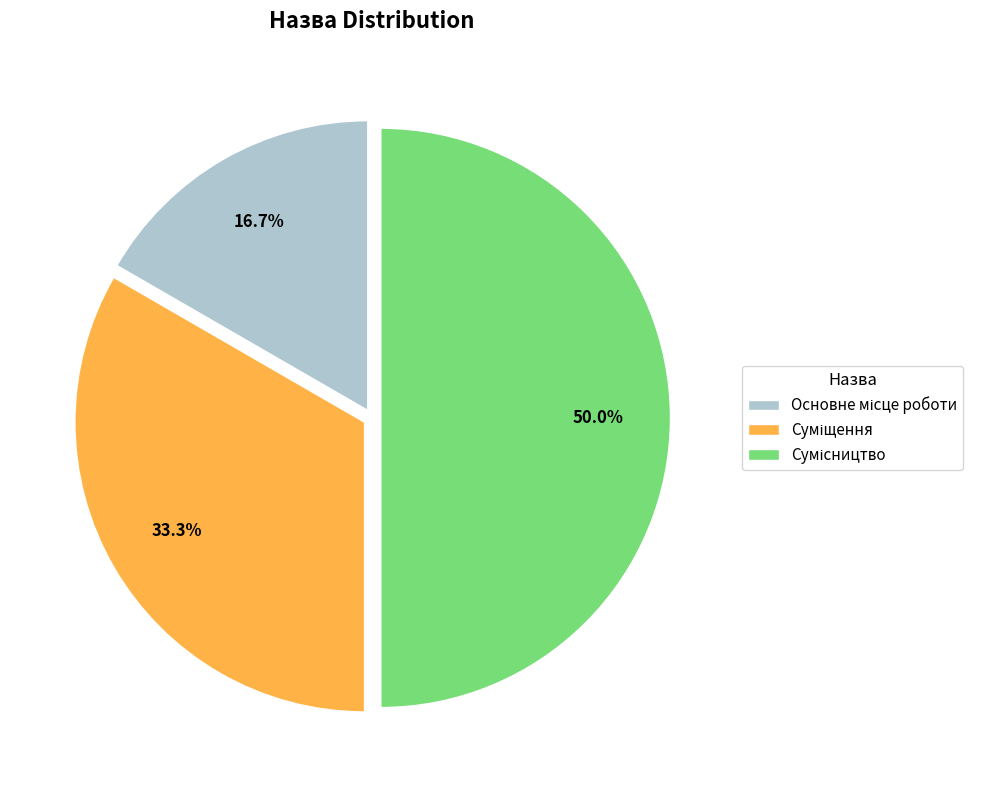

To the nearest percent, what is the difference between the largest and smallest slice percentages?

33%